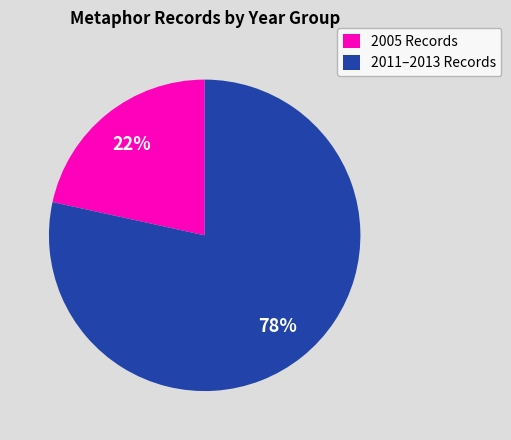

What is the smallest slice in the pie chart?

2005 Records